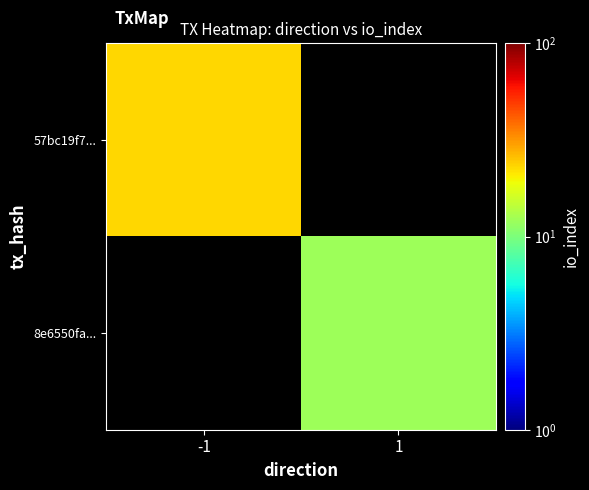

Rank the series by their maximum value, from highest to lowest.

57bc19f7..., 8e6550fa...